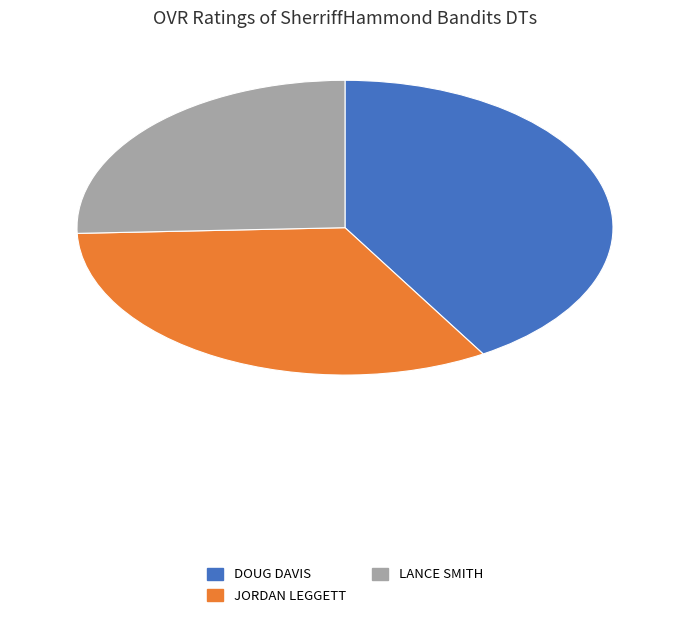

Does any single category account for the majority?

No